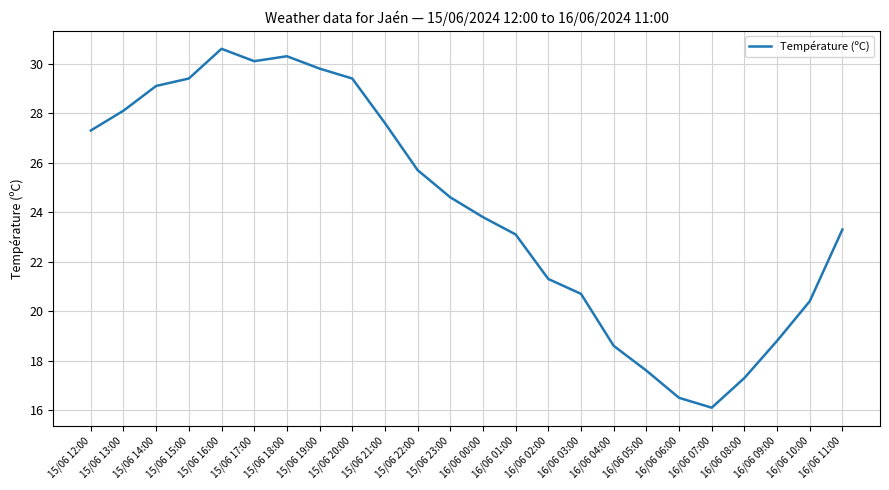

Approximately how many times larger is the value at 16/06 08:00 compared to 16/06 07:00?

1.1